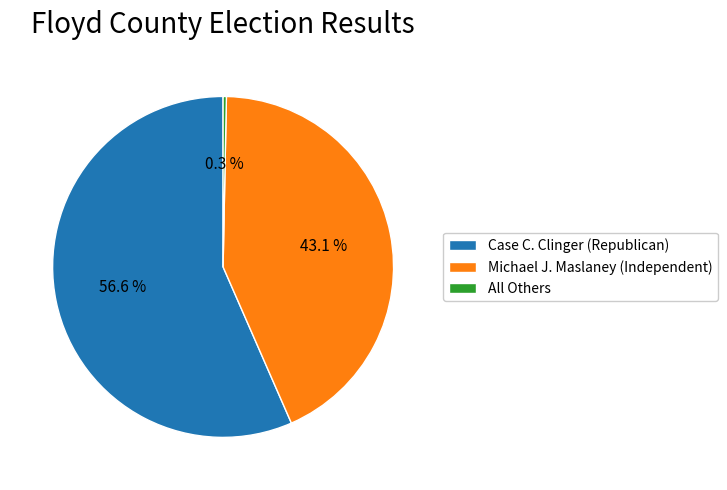

To the nearest percent, what is the combined percentage of Case C. Clinger (Republican) and Michael J. Maslaney (Independent)?

100%